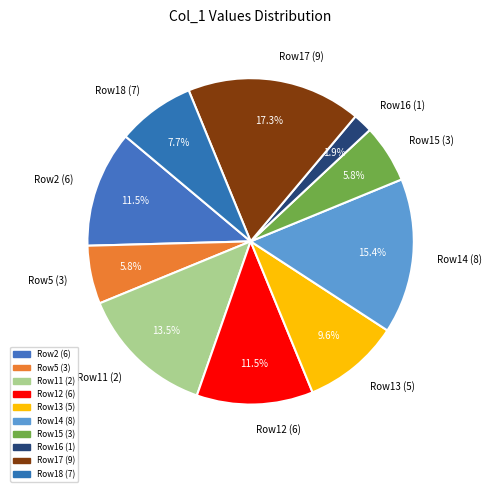

Which has a higher value, Row5 (3) or Row18 (7)?

Row18 (7)